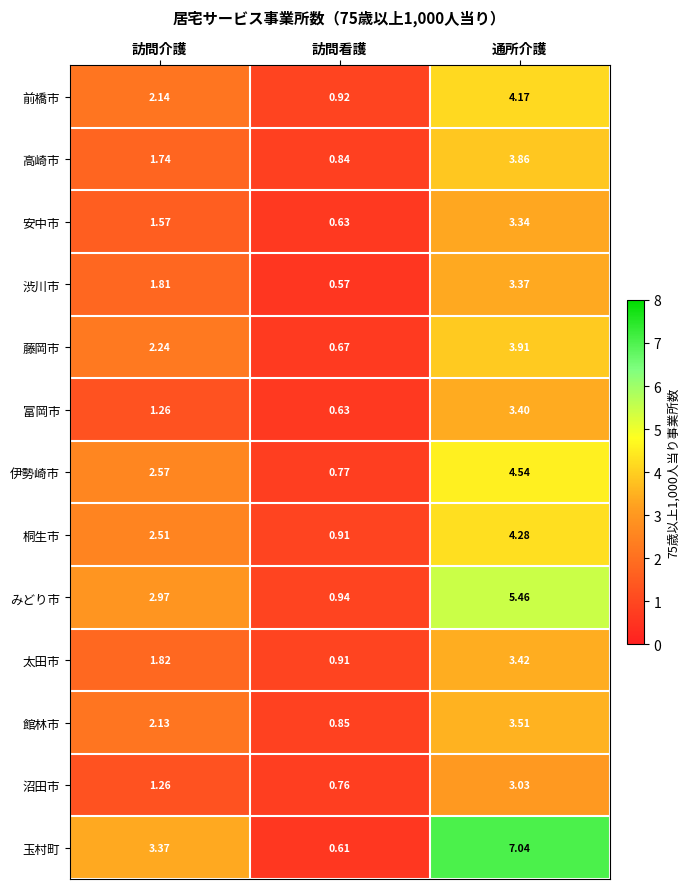

Rank the series at 通所介護 from highest to lowest value.

玉村町, みどり市, 伊勢崎市, 桐生市, 前橋市, 藤岡市, 高崎市, 館林市, 太田市, 富岡市, 渋川市, 安中市, 沼田市